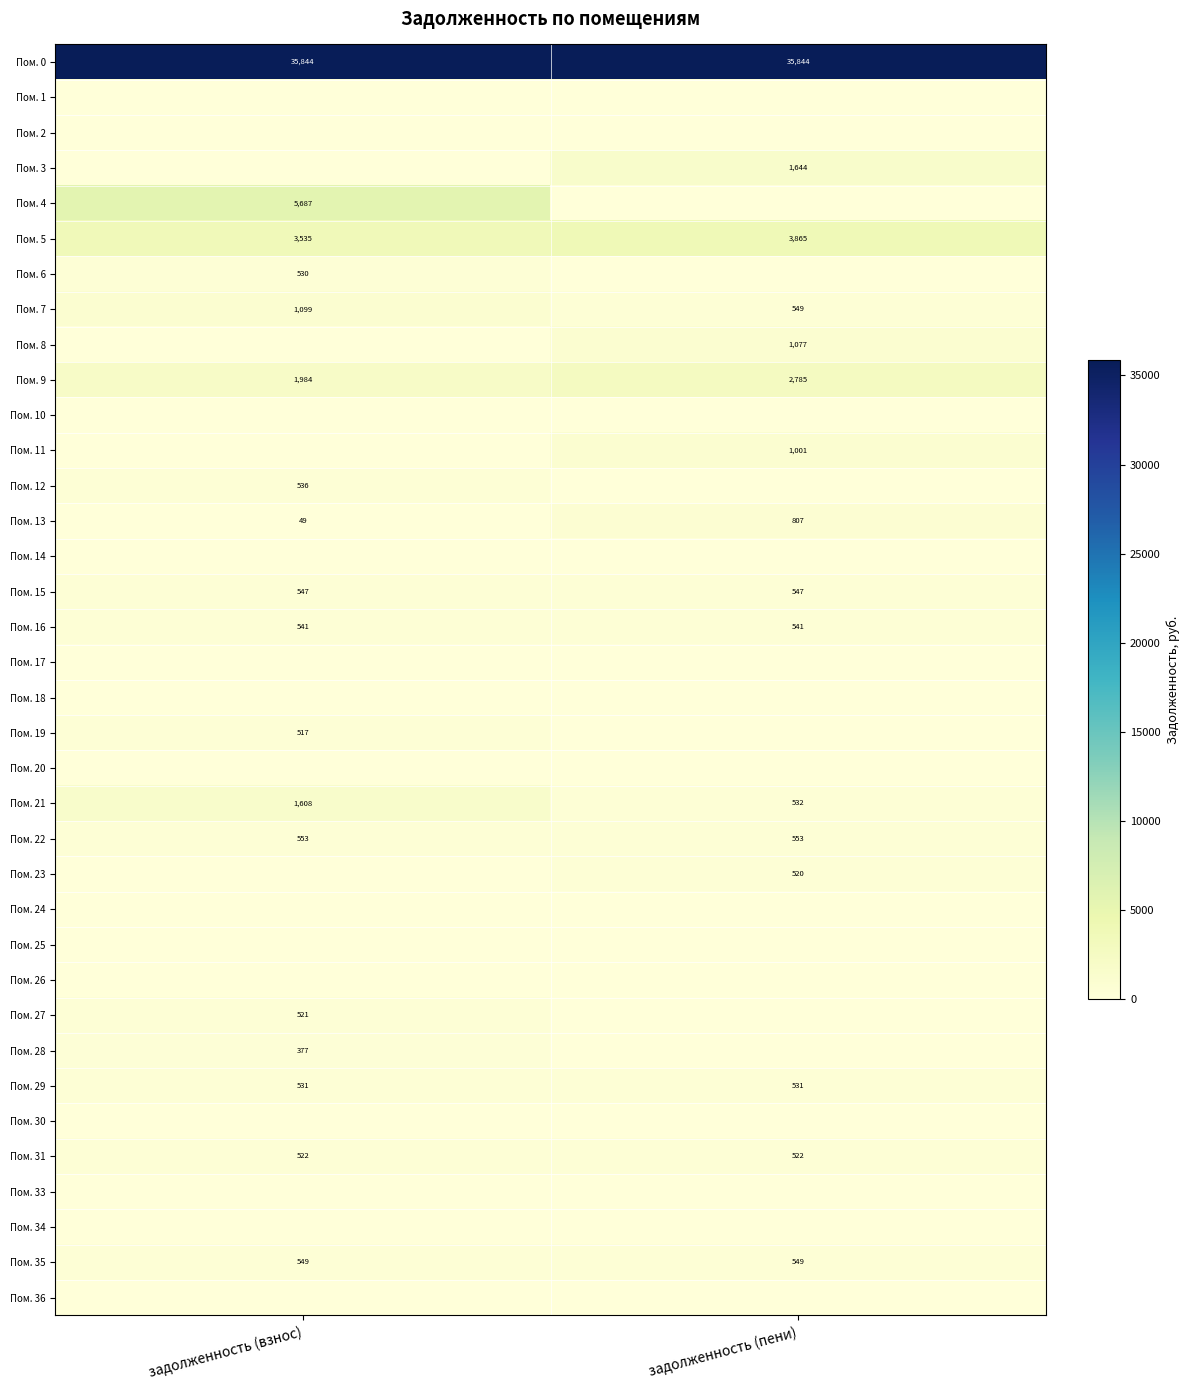

The Пом. 9 series shows 1984 at задолженность (взнос). True or false?

True